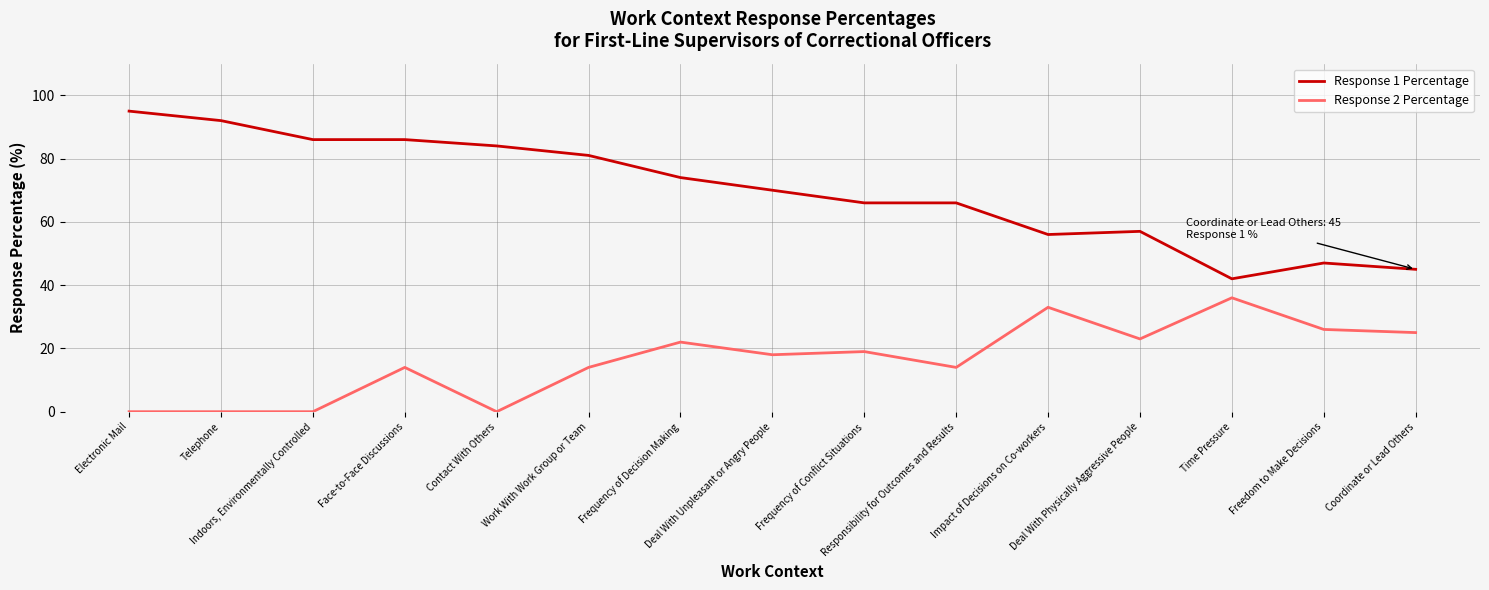

List the series in order of their overall mean, highest first.

Response 1 Percentage, Response 2 Percentage